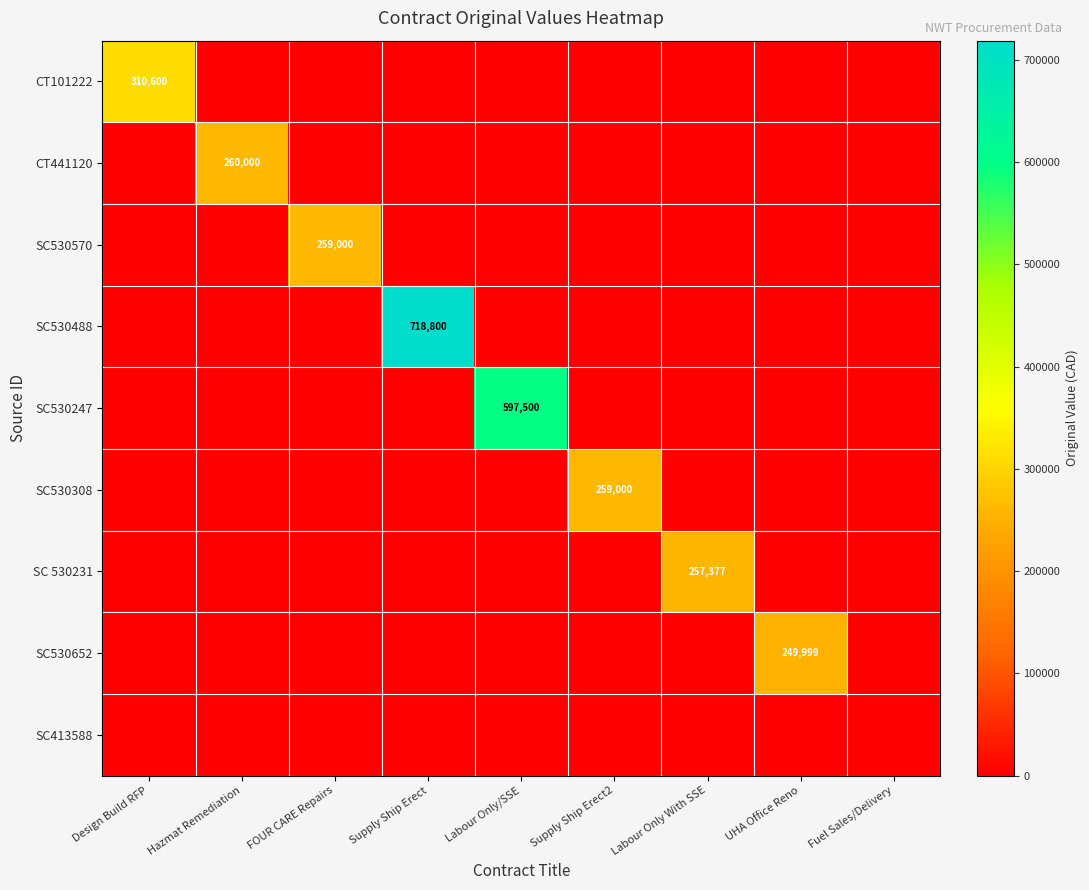

The SC530570 series shows 111504 at FOUR CARE Repairs. True or false?

False